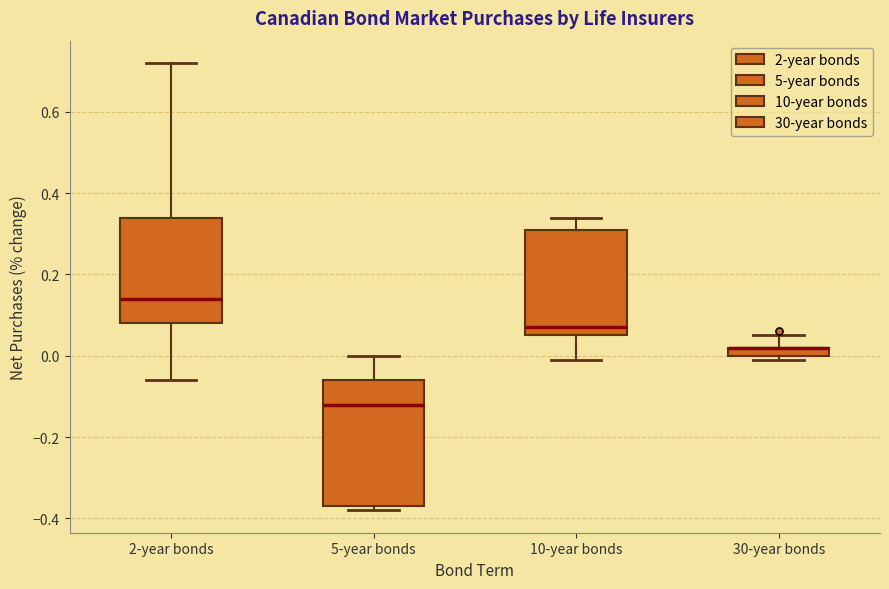

Where is the upper edge of the box for 5-year bonds on the y-axis? The values are not printed on the chart, so give them approximately, as read against the axis.

-0.06